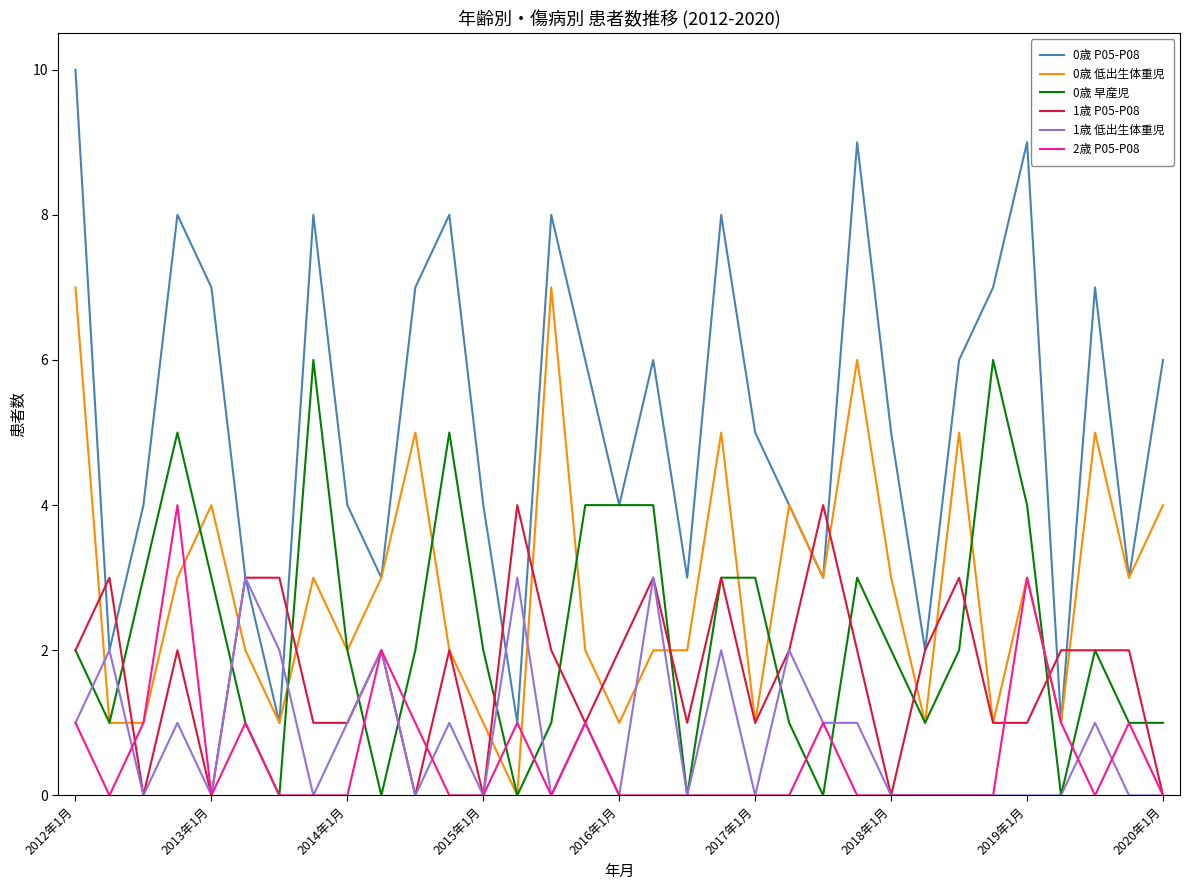

What is the greatest value displayed?

10